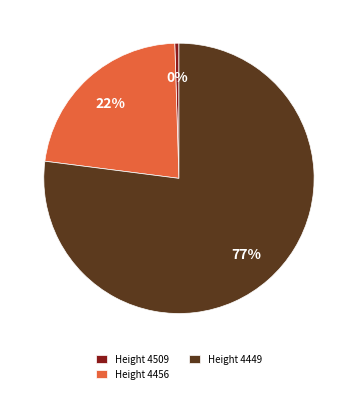

Rank the categories by value from lowest to highest.

Height 4509, Height 4456, Height 4449